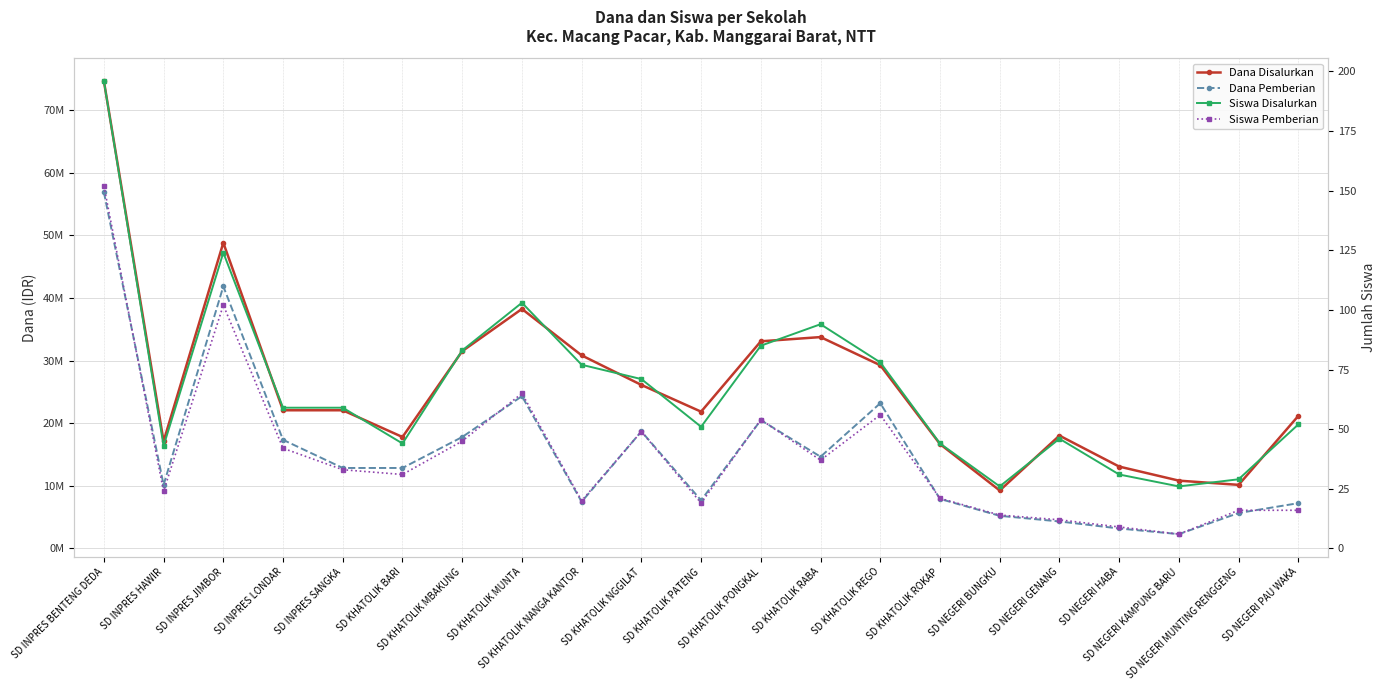

At which label is Dana Disalurkan closest to 41962500?

SD KHATOLIK MUNTA